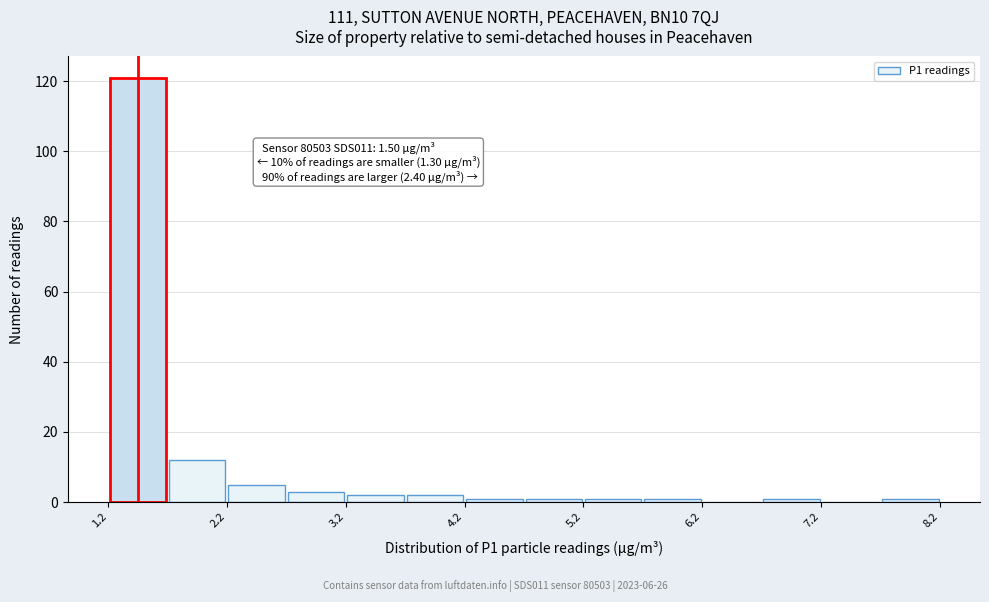

Which range on the x-axis has the tallest bar?

1.2 to 1.7